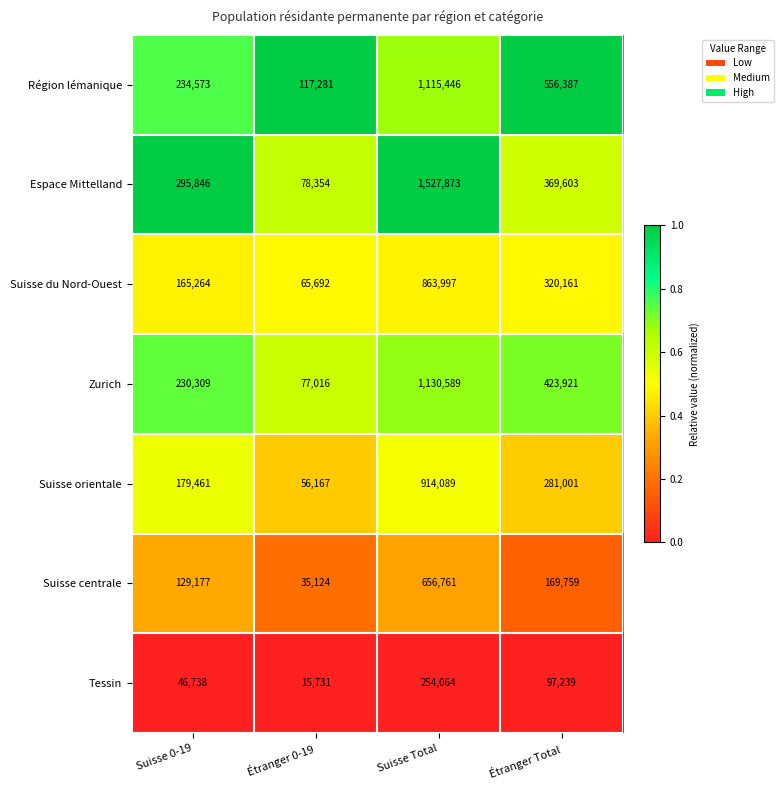

Which category has the lowest value in the Espace Mittelland series?

Étranger 0-19